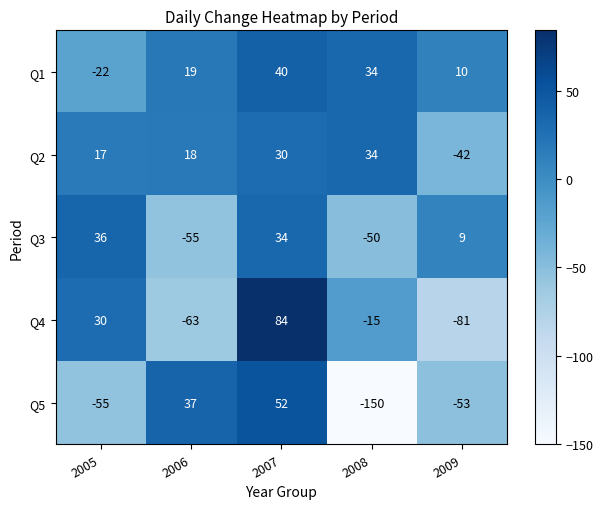

At which category is the sum across all series the highest?

2007